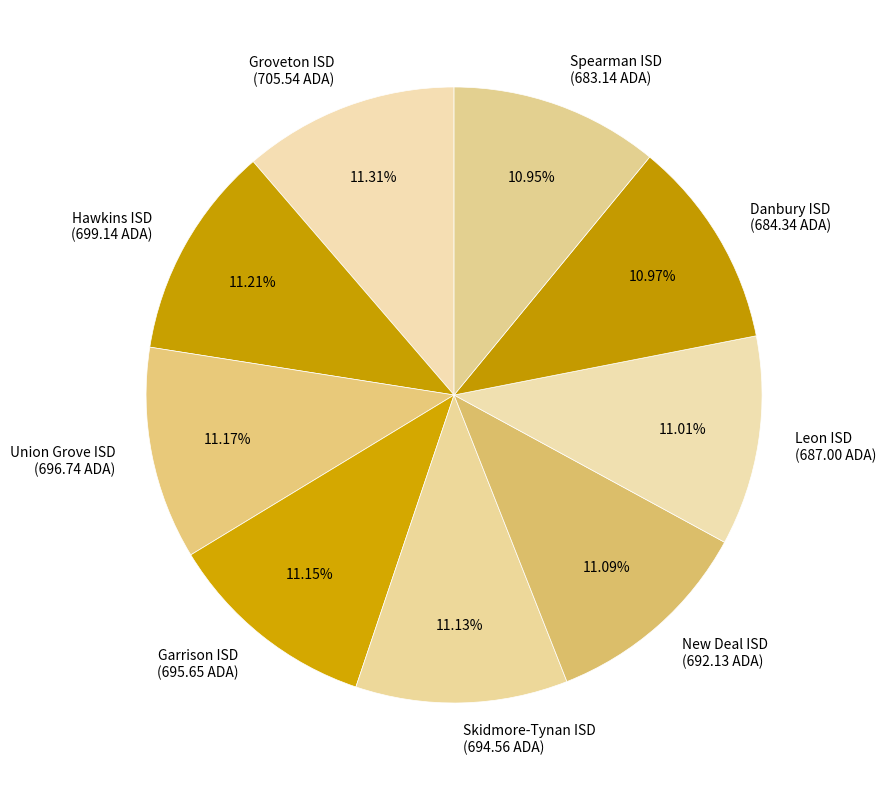

Do Skidmore-Tynan ISD (694.56 ADA) and Union Grove ISD (696.74 ADA) together represent more than half of the pie?

No